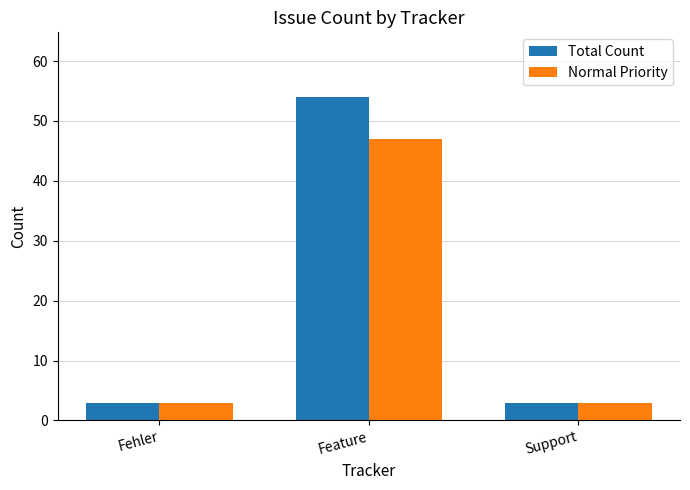

Which category has the highest value across all series?

Feature